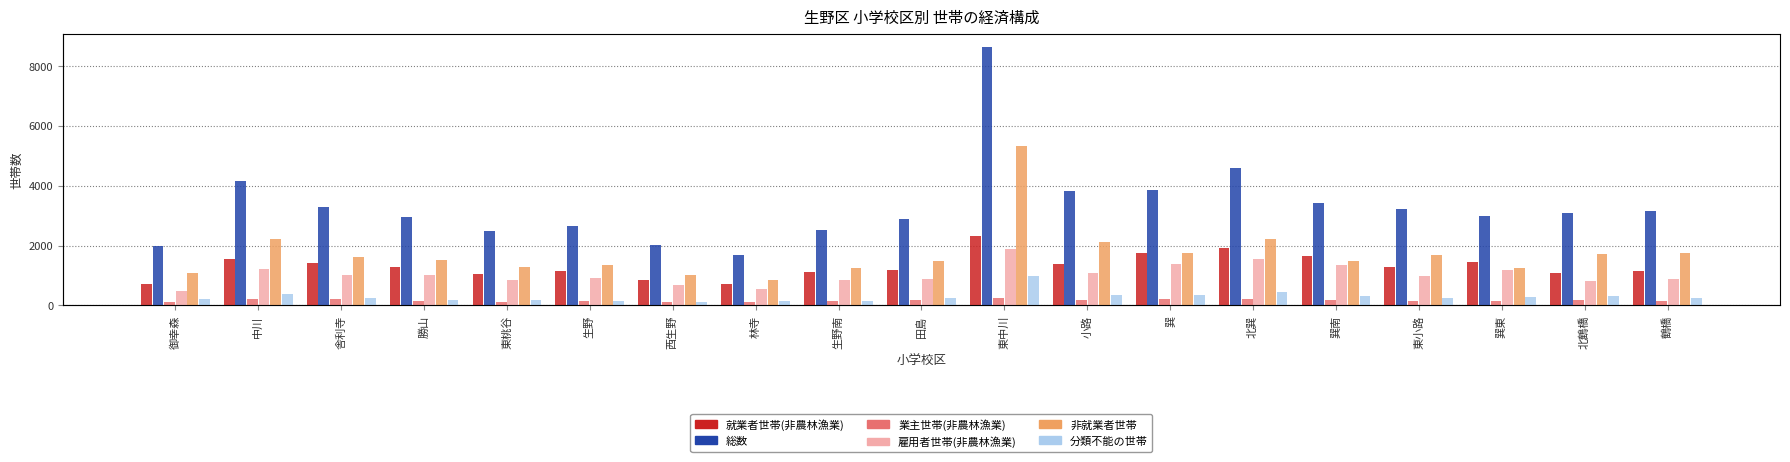

What is the minimum value shown in the chart?

103